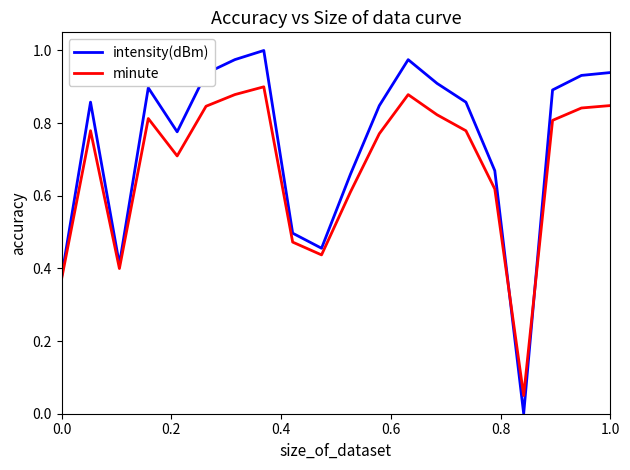

Which series has the largest total across all categories?

intensity(dBm)